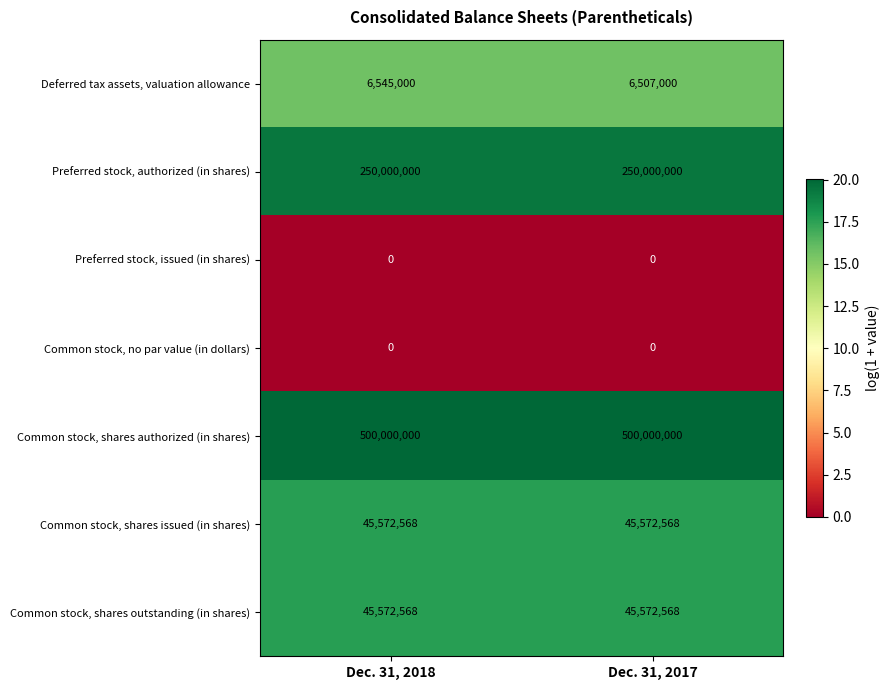

Which series changed the most between Dec. 31, 2018 and Dec. 31, 2017?

Deferred tax assets, valuation allowance